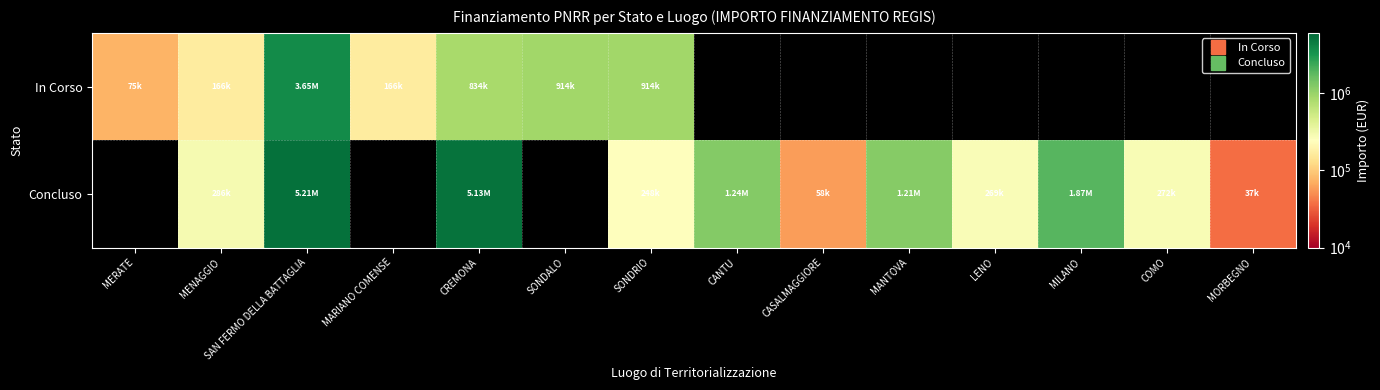

What is the difference between the highest and lowest values at MENAGGIO?

120560.6